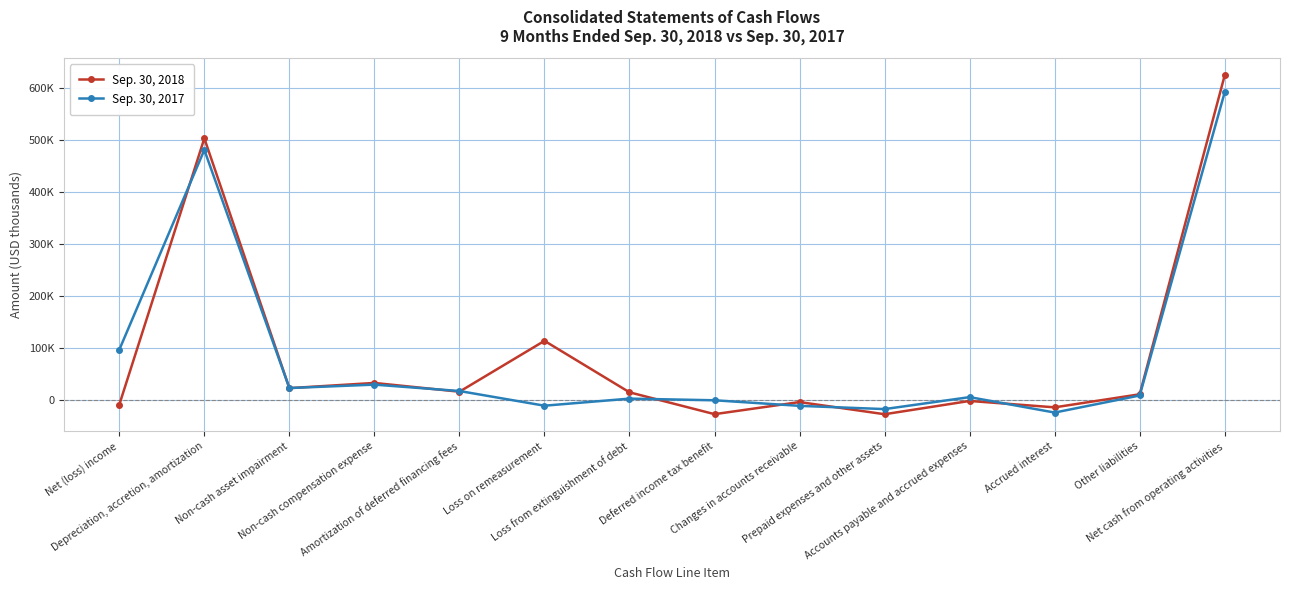

What are all the series names shown in the legend?

Sep. 30, 2018, Sep. 30, 2017